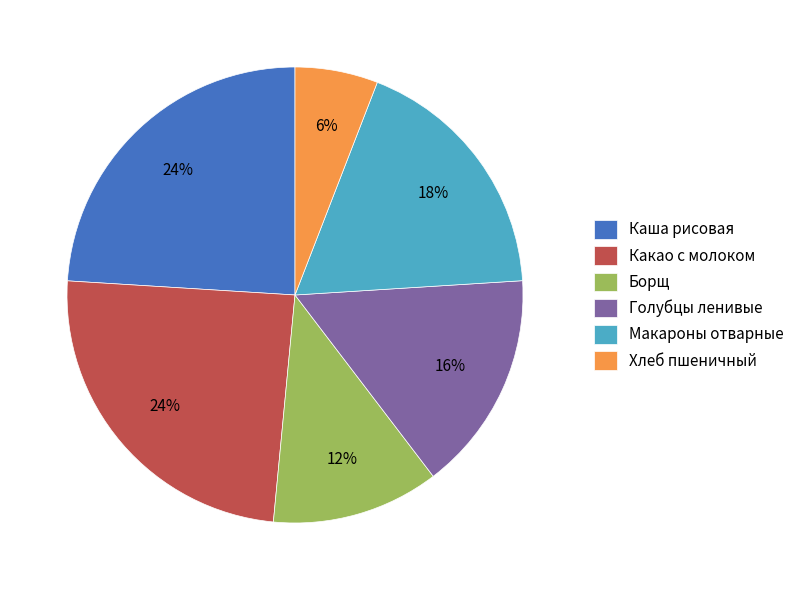

What is the ratio of the value at Борщ to the value at Голубцы ленивые?

0.8